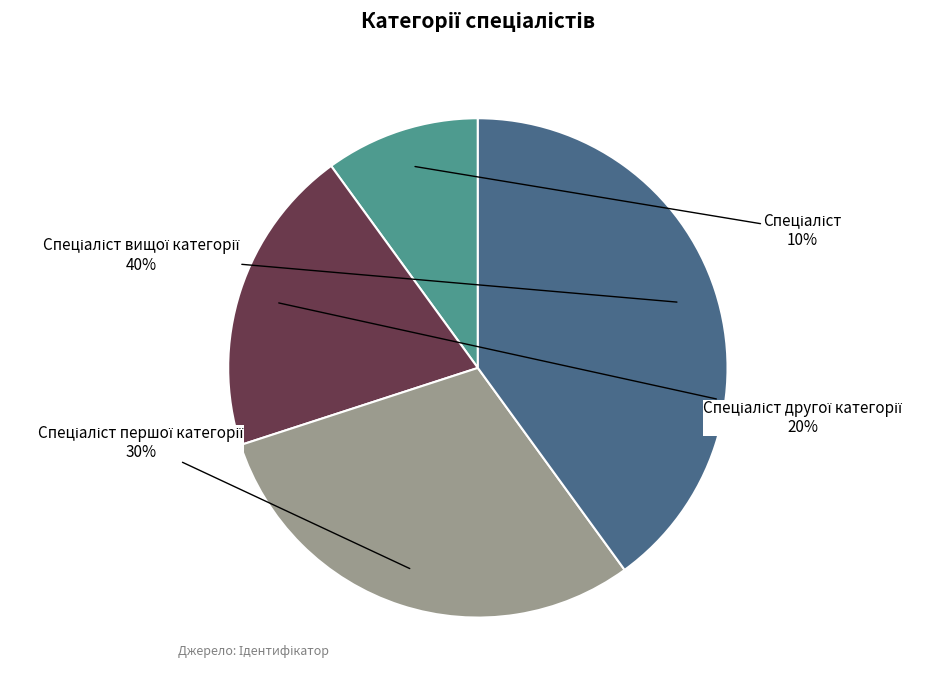

How many segments does this pie chart have?

4